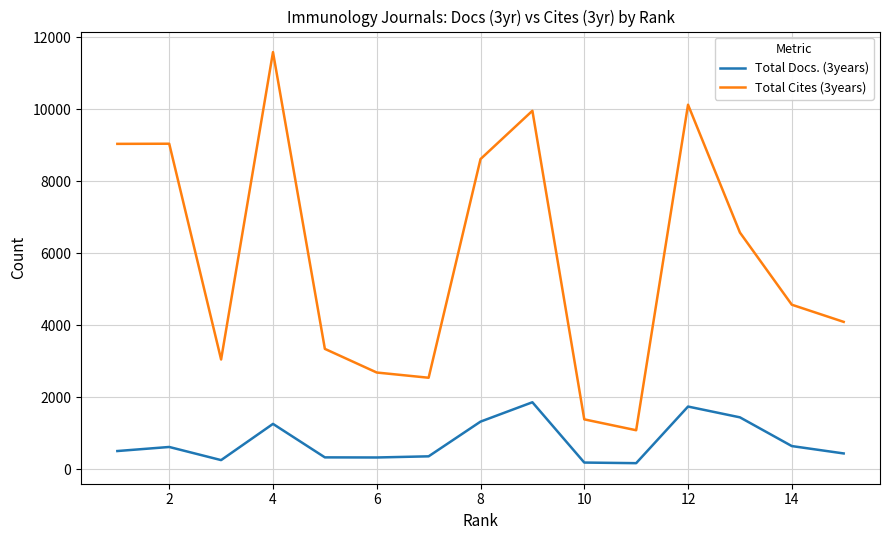

Which series has the largest range (max minus min)?

Total Cites (3years)